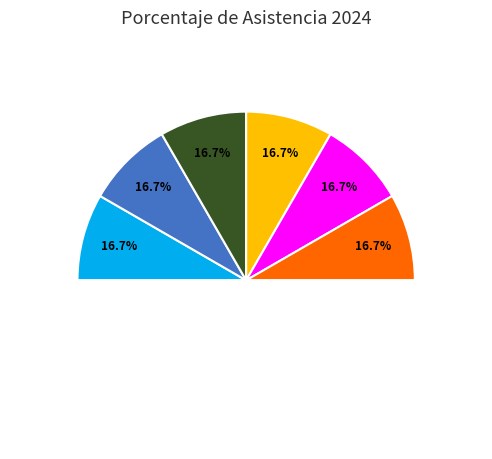

True or false: José Pedro Kumamoto Aguilar accounts for 0% of the total.

True